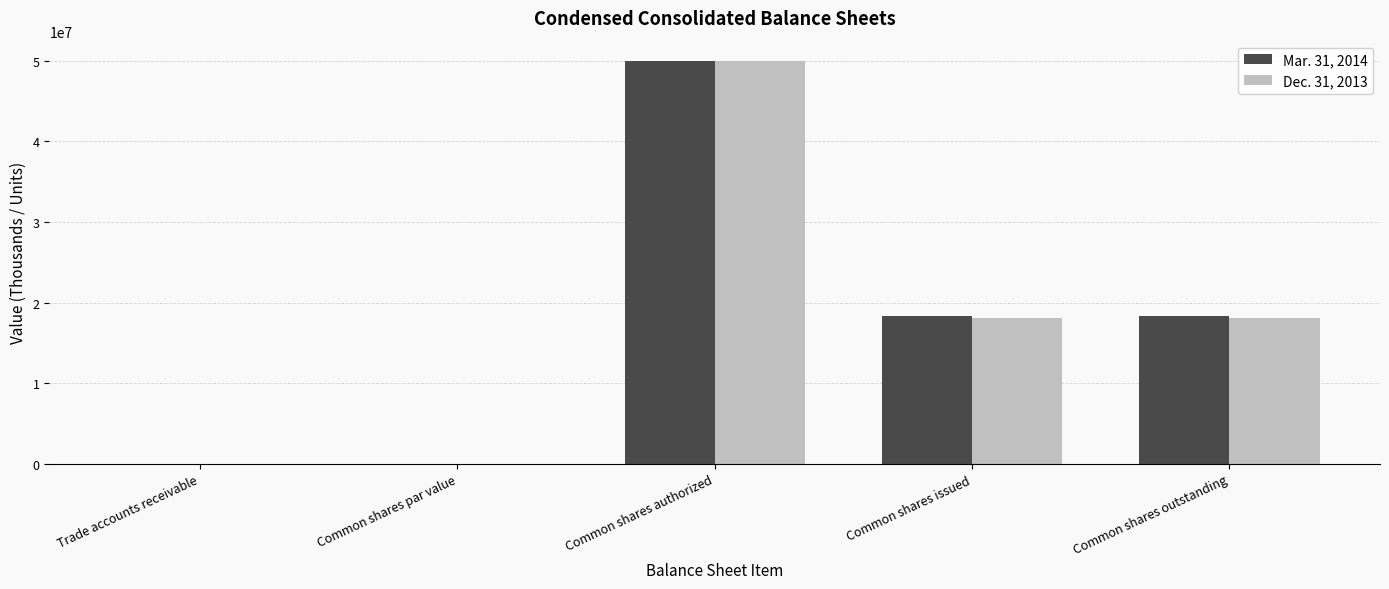

What is the sum of the Mar. 31, 2014 values at Common shares authorized and Common shares issued?

68365910.0